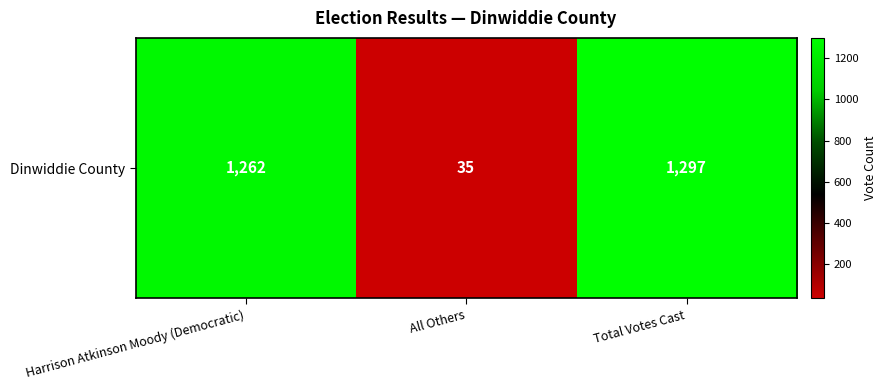

How many data points does each series have?

3